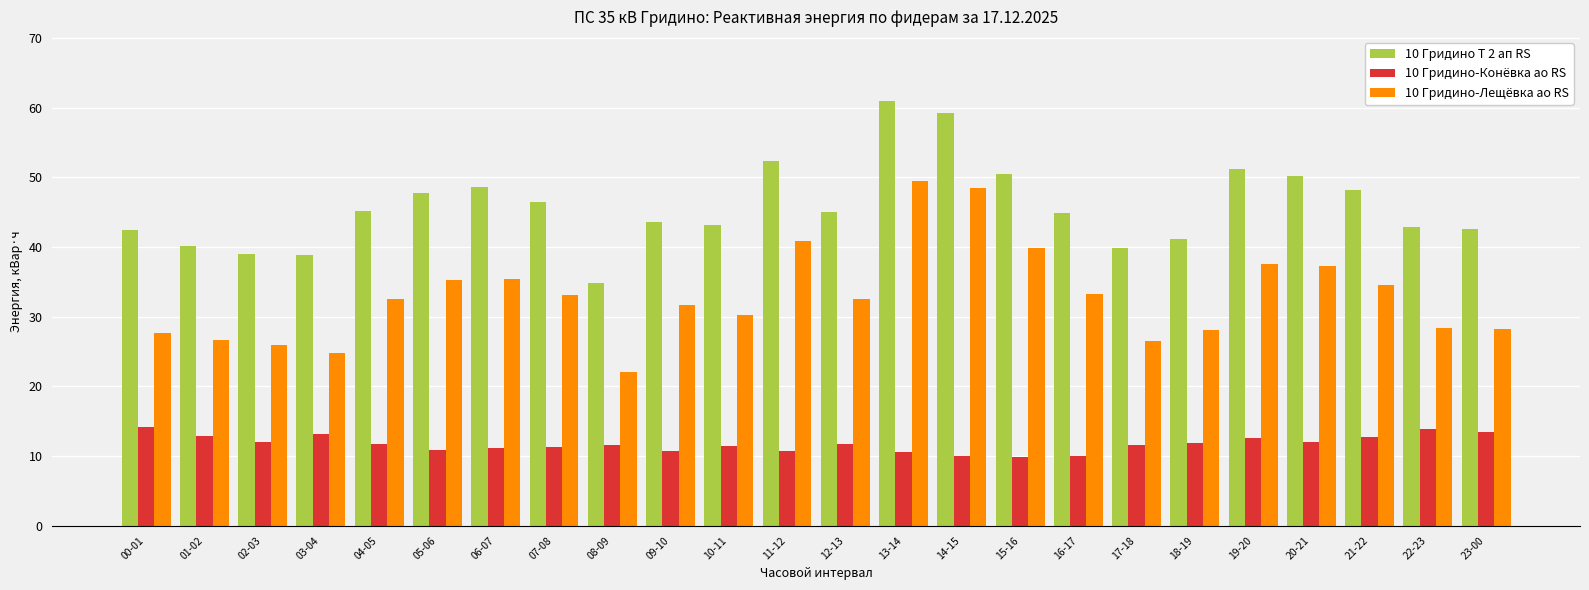

What is the label of the 13th bar from the right?

11-12